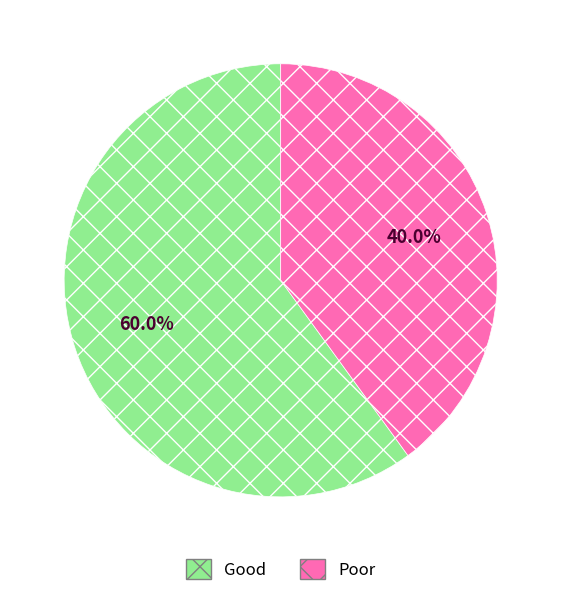

Which slice is the largest?

Good